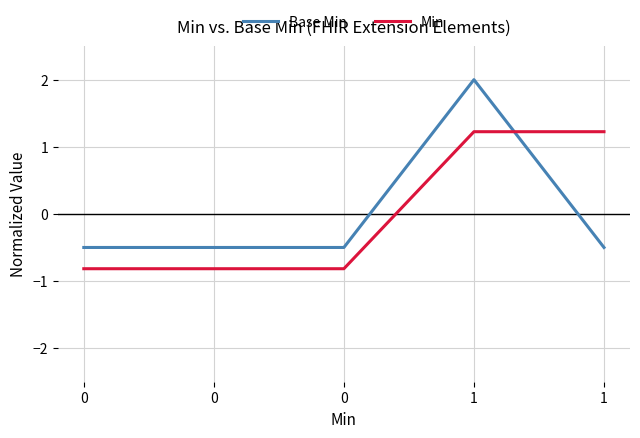

At which category is the sum across all series the highest?

1